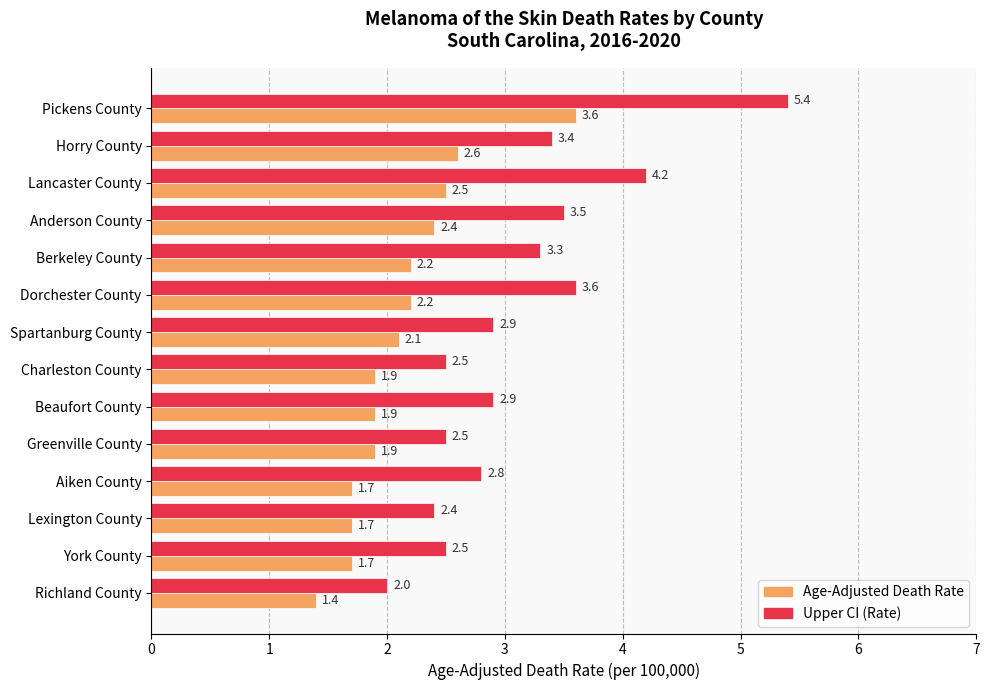

True or false: Age-Adjusted Death Rate has a value of 2.1 at Spartanburg County.

True